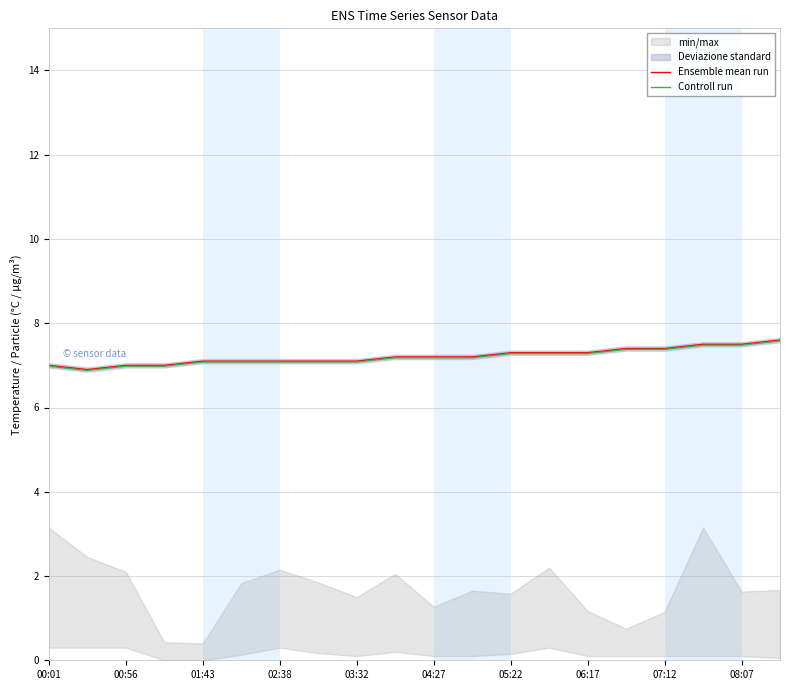

Rank the series by their average value, from lowest to highest.

Controll run, Ensemble mean run